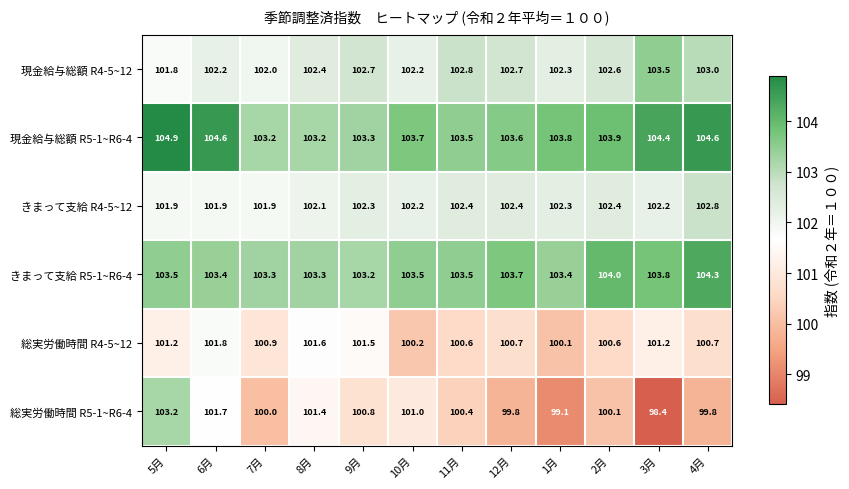

At how many categories does at least one series exceed 103?

12